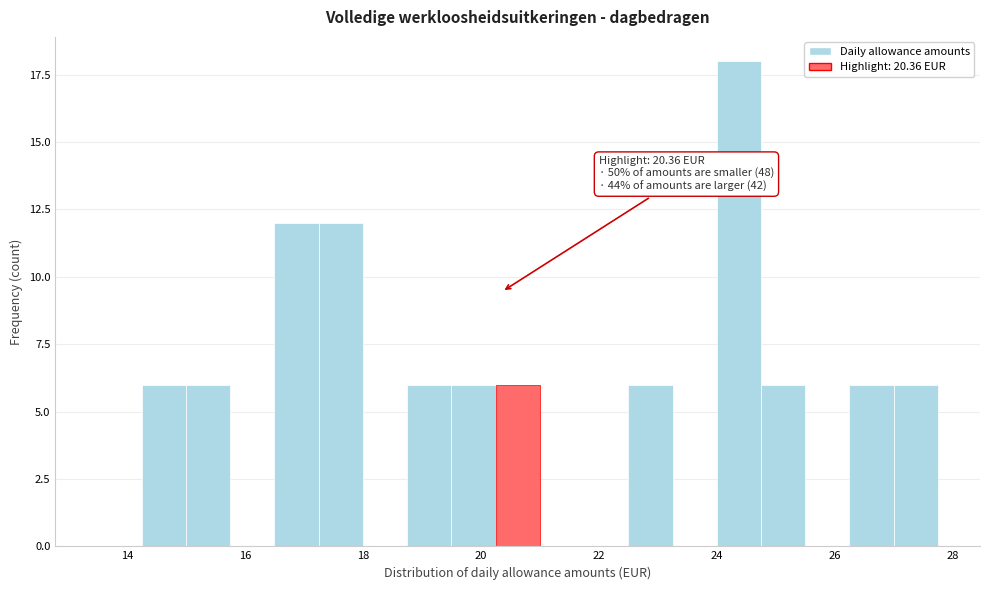

Read against the x-axis, roughly where is the centre of the tallest bar?

24.4